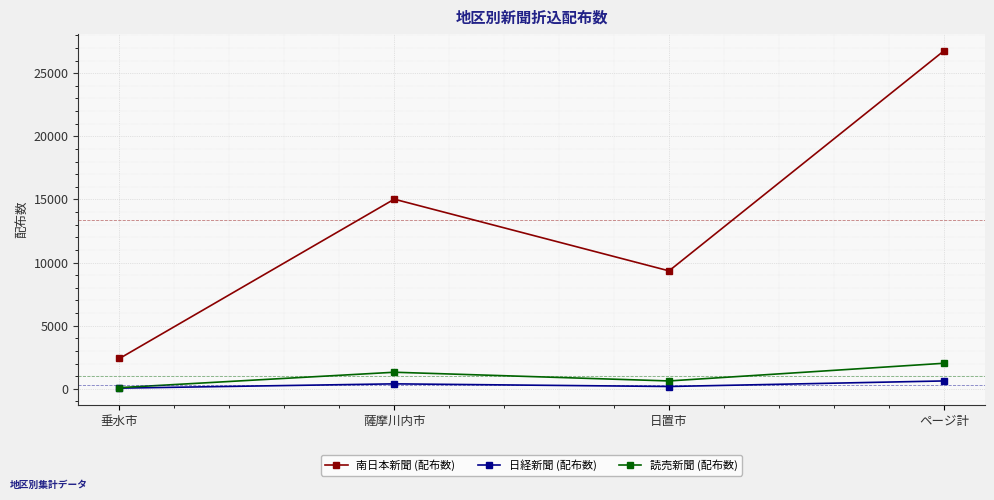

Between 垂水市 and 薩摩川内市, which series saw the biggest shift?

南日本新聞 (配布数)